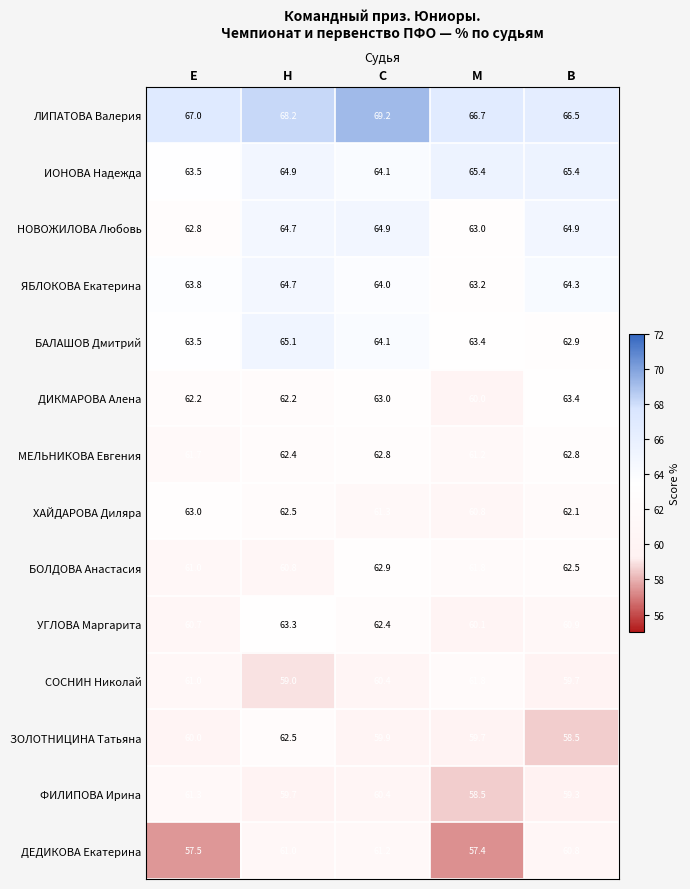

List the series in order of their peak value, lowest first.

ДЕДИКОВА Екатерина, ФИЛИПОВА Ирина, СОСНИН Николай, ЗОЛОТНИЦИНА Татьяна, МЕЛЬНИКОВА Евгения, БОЛДОВА Анастасия, ХАЙДАРОВА Диляра, УГЛОВА Маргарита, ДИКМАРОВА Алена, ЯБЛОКОВА Екатерина, НОВОЖИЛОВА Любовь, БАЛАШОВ Дмитрий, ИОНОВА Надежда, ЛИПАТОВА Валерия